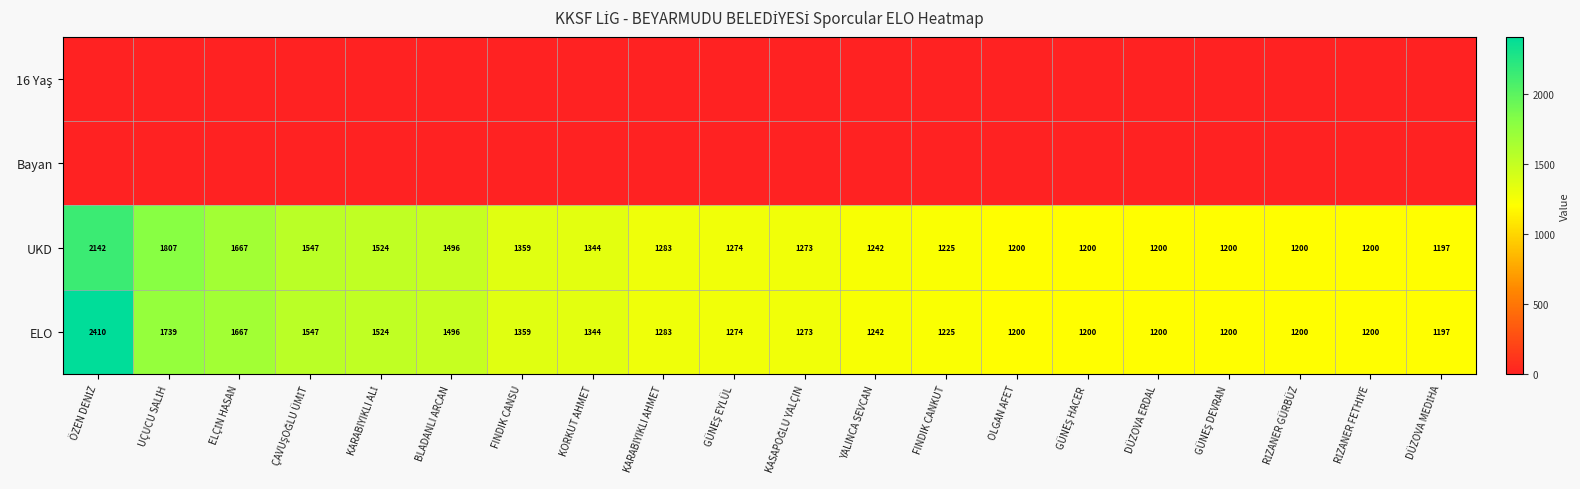

How many values in the ELO series are below 1274?

10